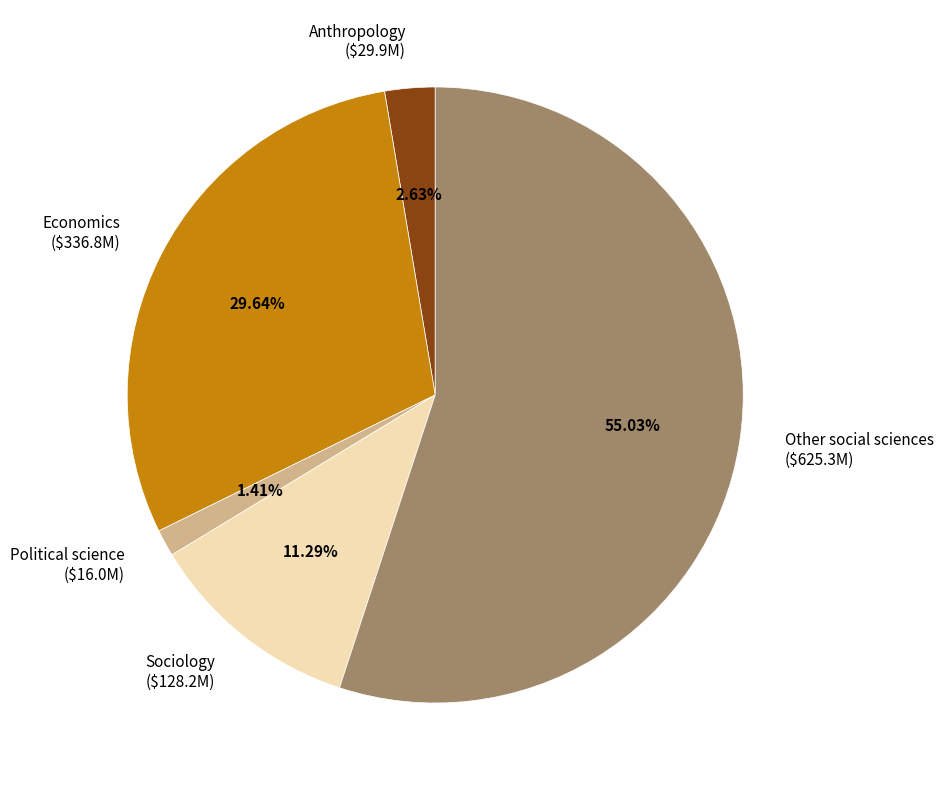

To the nearest percent, what is the combined percentage of Political science and Other social sciences?

56%